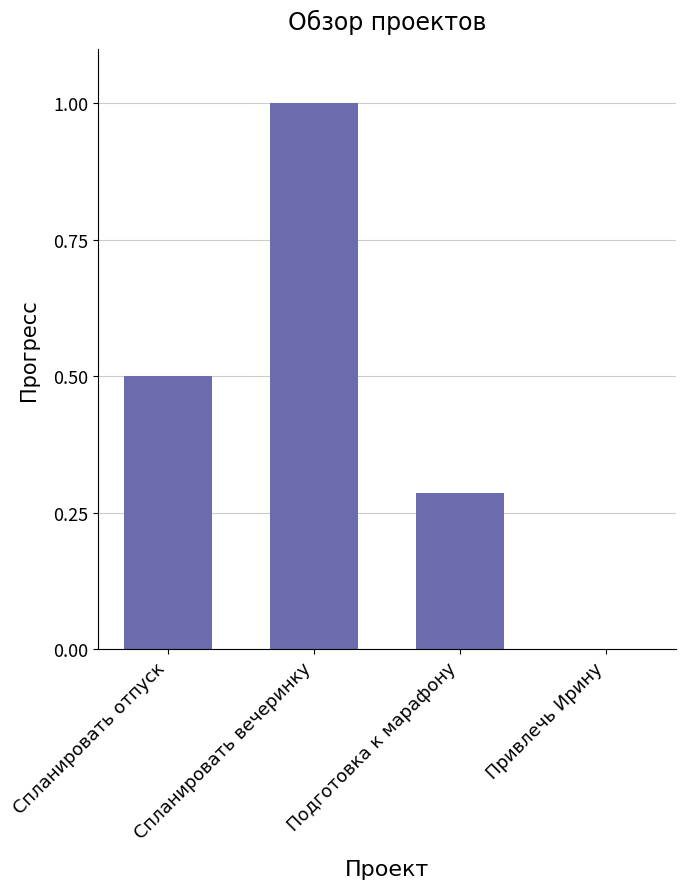

At which category does the chart reach its peak across all series?

Спланировать вечеринку